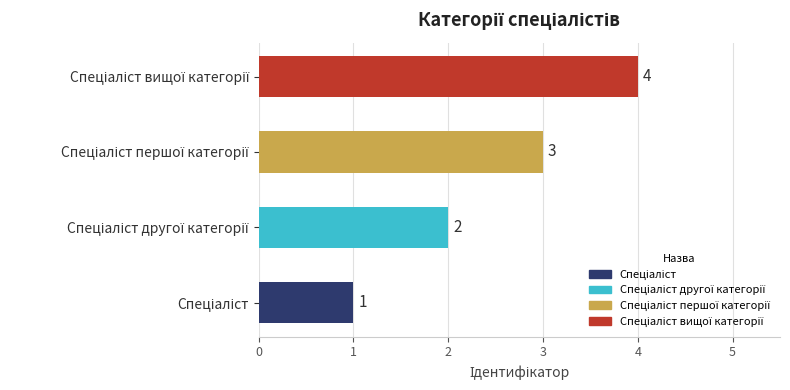

Are the bars grouped side by side (vs. stacked)?

No